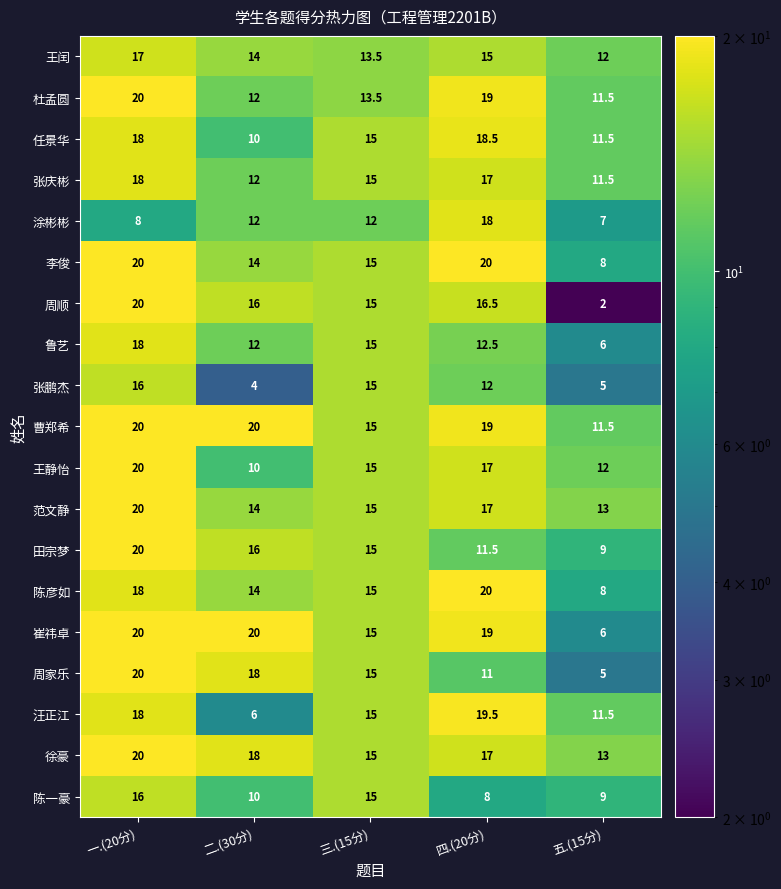

What is the approximate value of 田宗梦 at 三.(15分)?

15.0